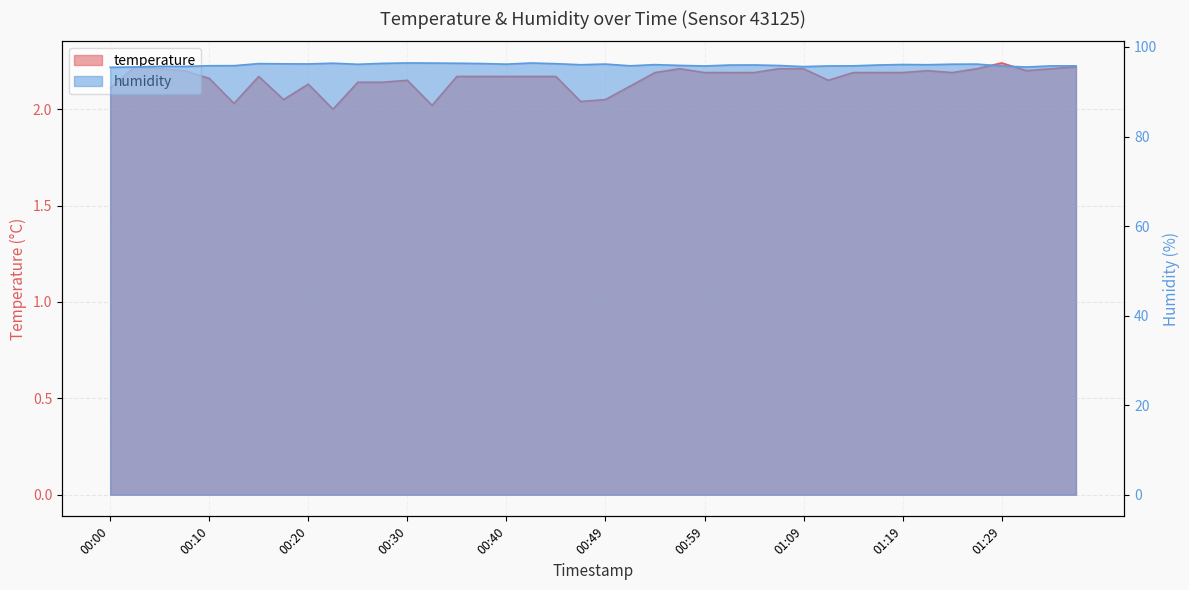

Between 00:15 and 01:33, which series saw the biggest shift?

humidity